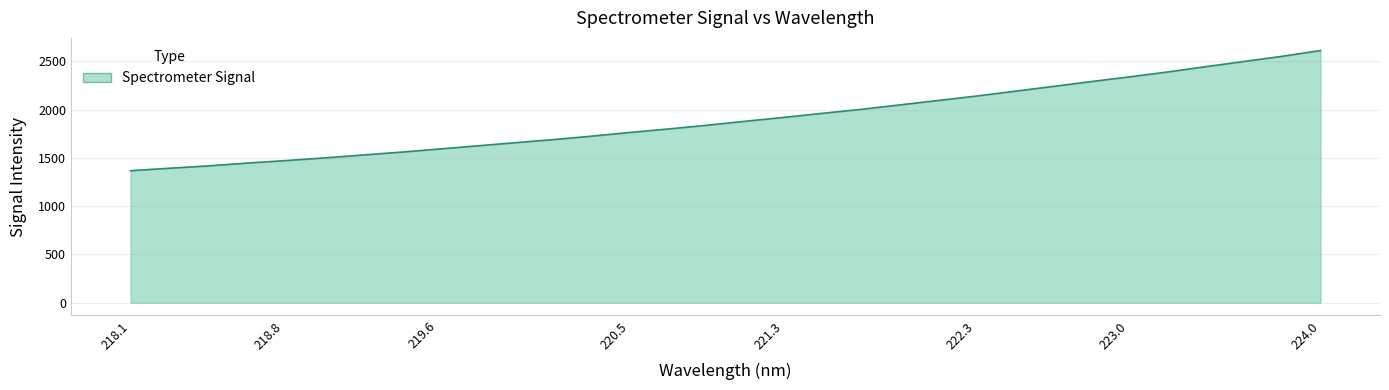

What is the greatest value displayed?

2610.6